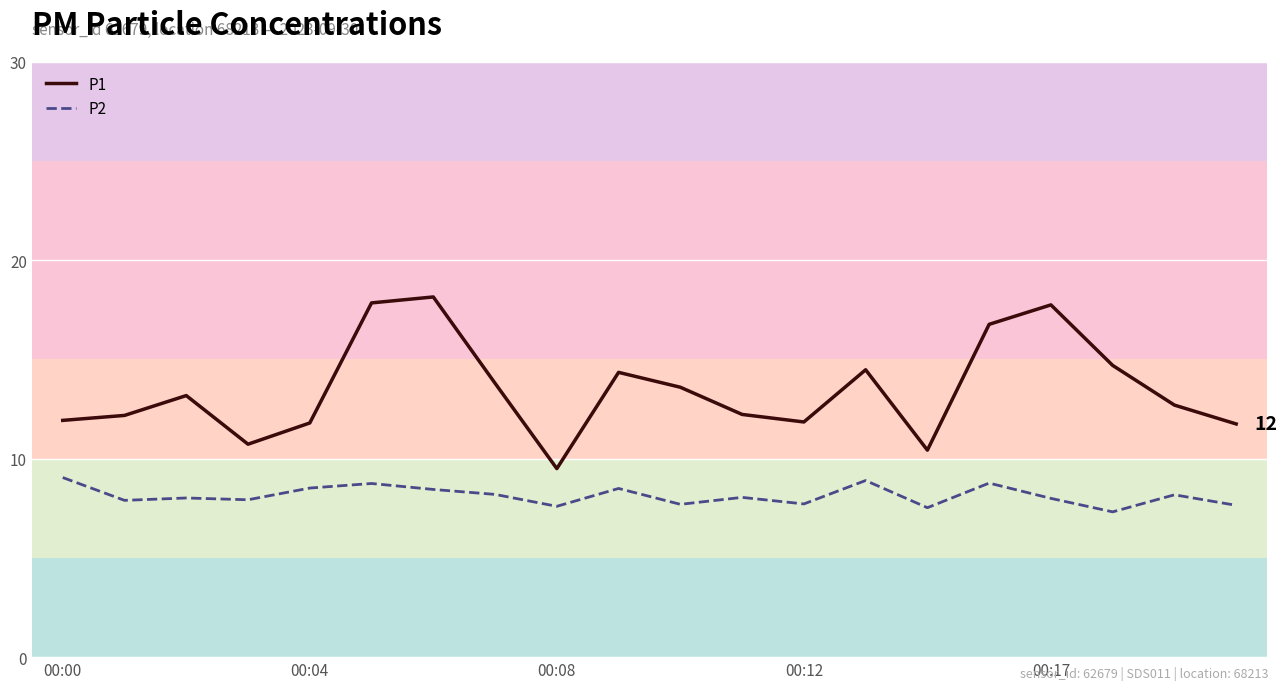

True or false: P2 and P1 intersect in this chart.

False